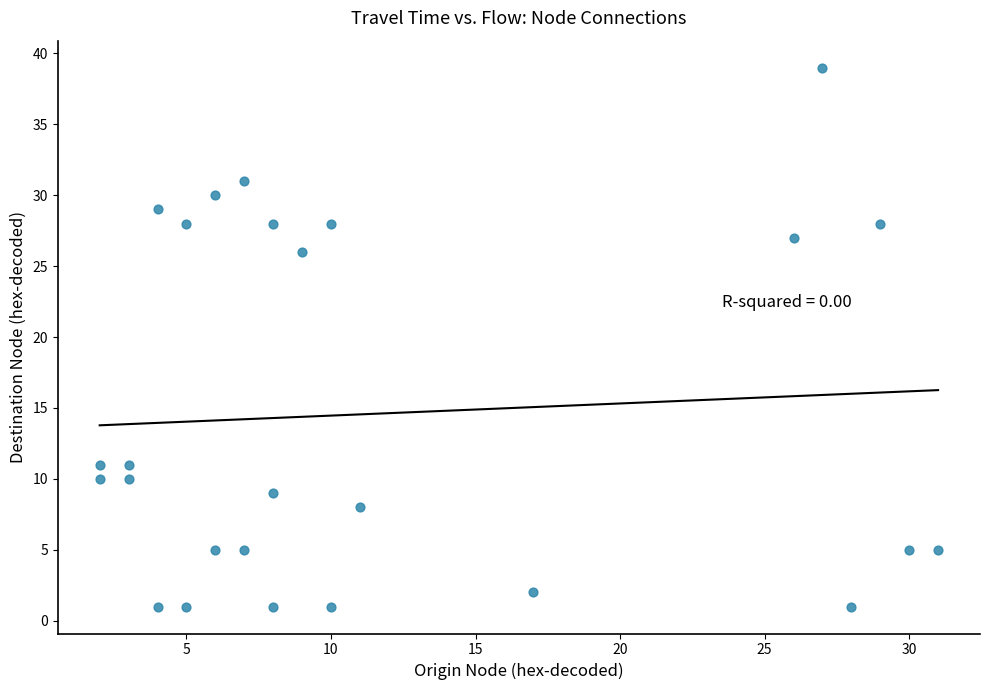

What Y value in the scatter plot is closest to 20?

26